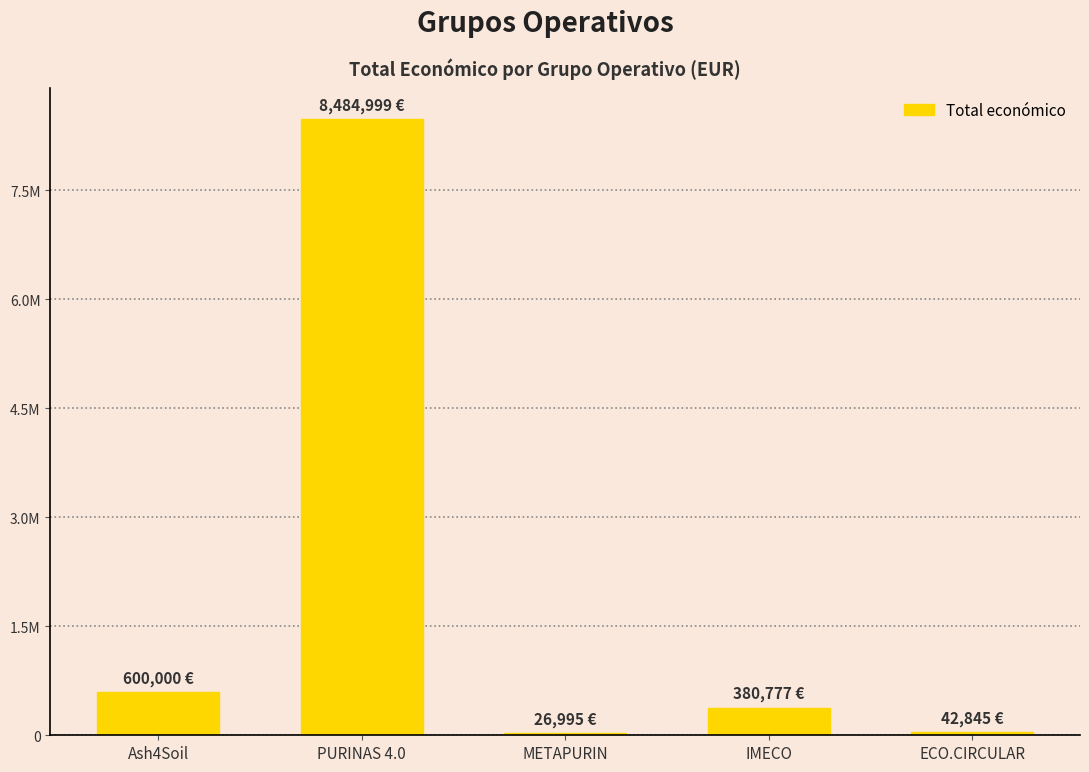

Reading left to right, extract all data points from this chart.

600000	8484999	26995	380777	42845